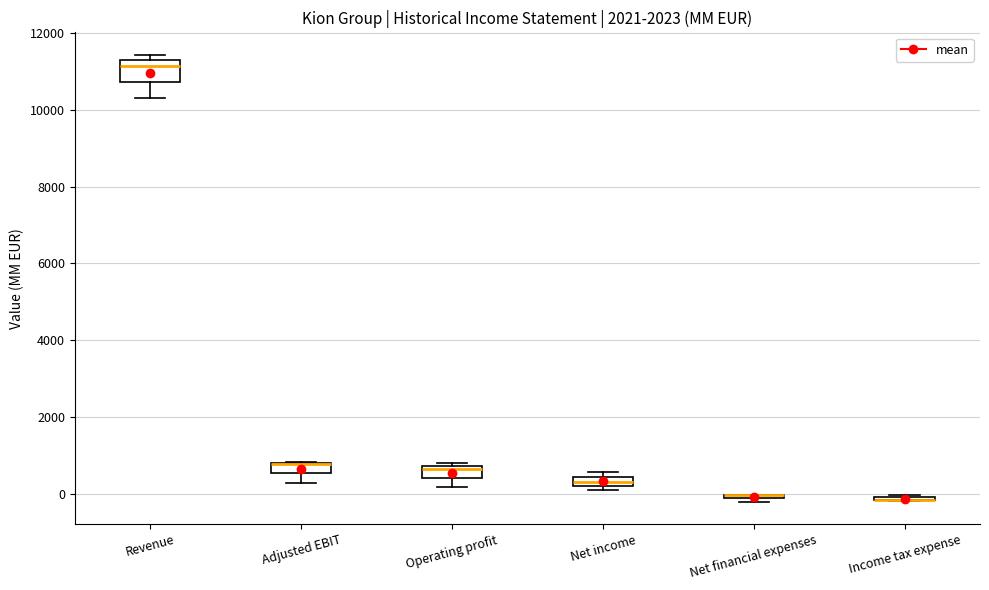

Where is the upper edge of the box for Net income on the y-axis? The values are not printed on the chart, so give them approximately, as read against the axis.

400